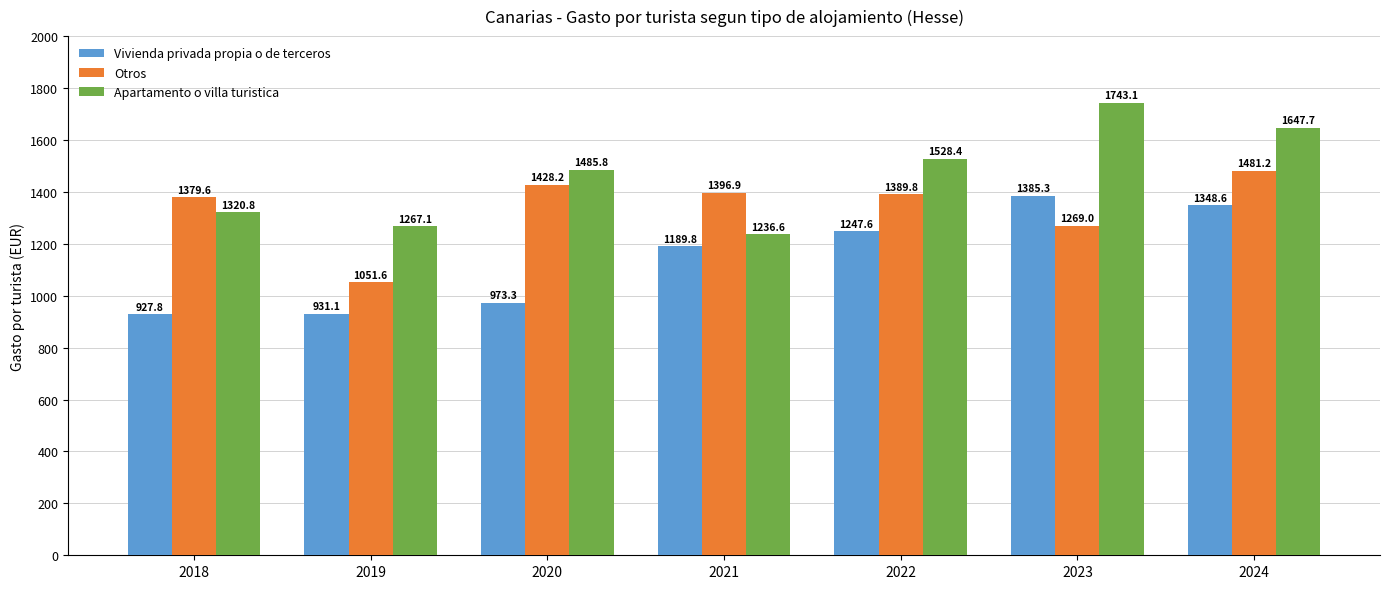

List the series in order of their peak value, lowest first.

Vivienda privada propia o de terceros, Otros, Apartamento o villa turistica